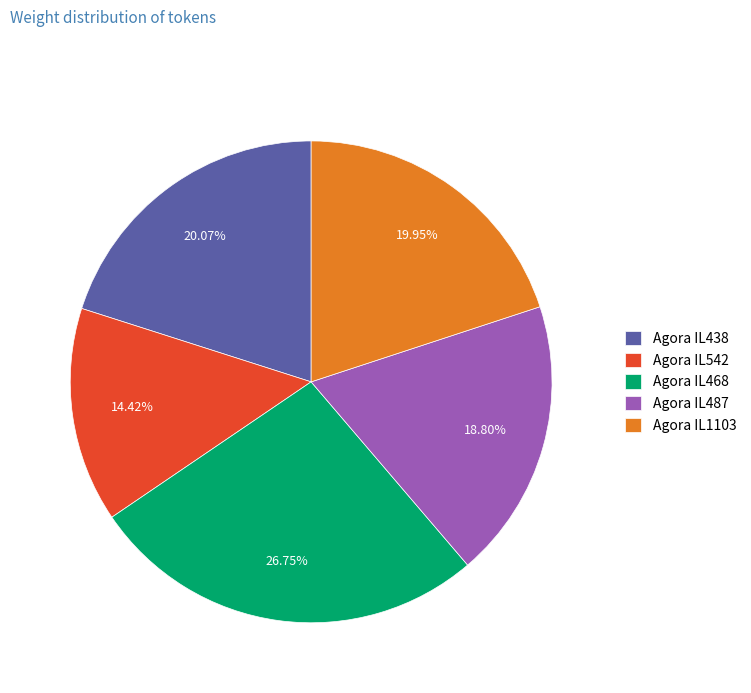

To the nearest percent, what is the combined percentage of Agora IL542 and Agora IL1103?

34%